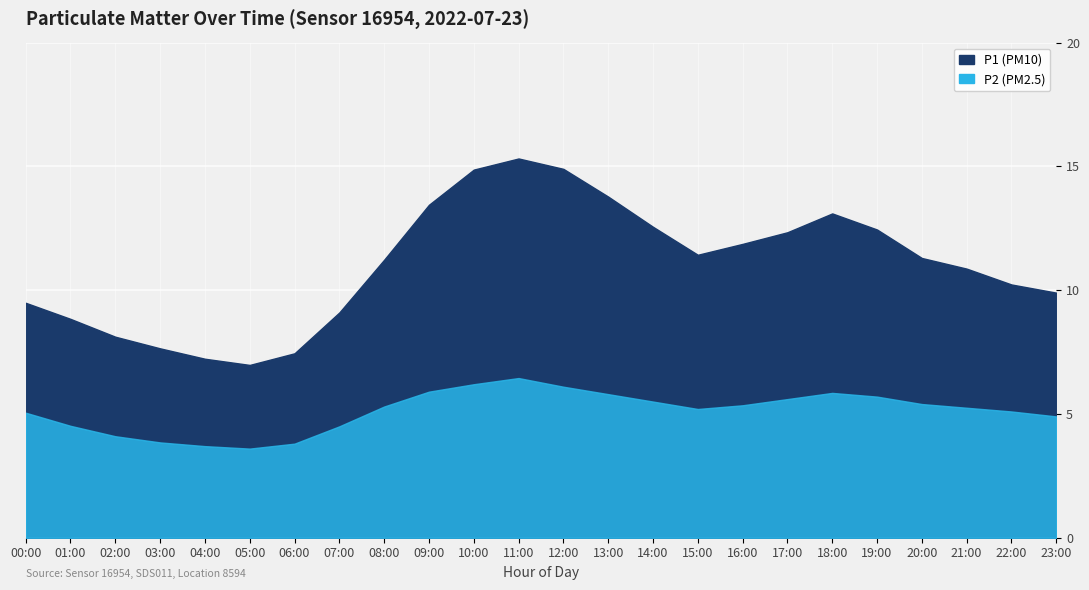

What is the difference between the maximum and minimum values in the P1 series?

8.3